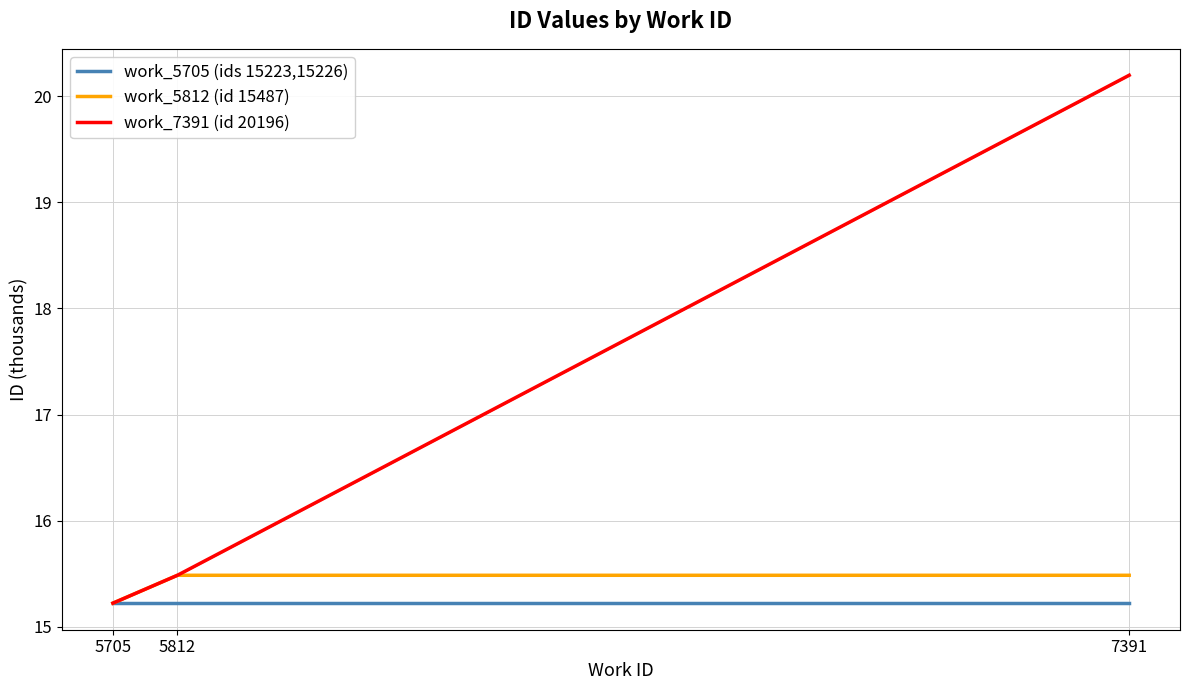

The work_5705 (ids 15223,15226) series shows 15.2 at 5705. True or false?

True